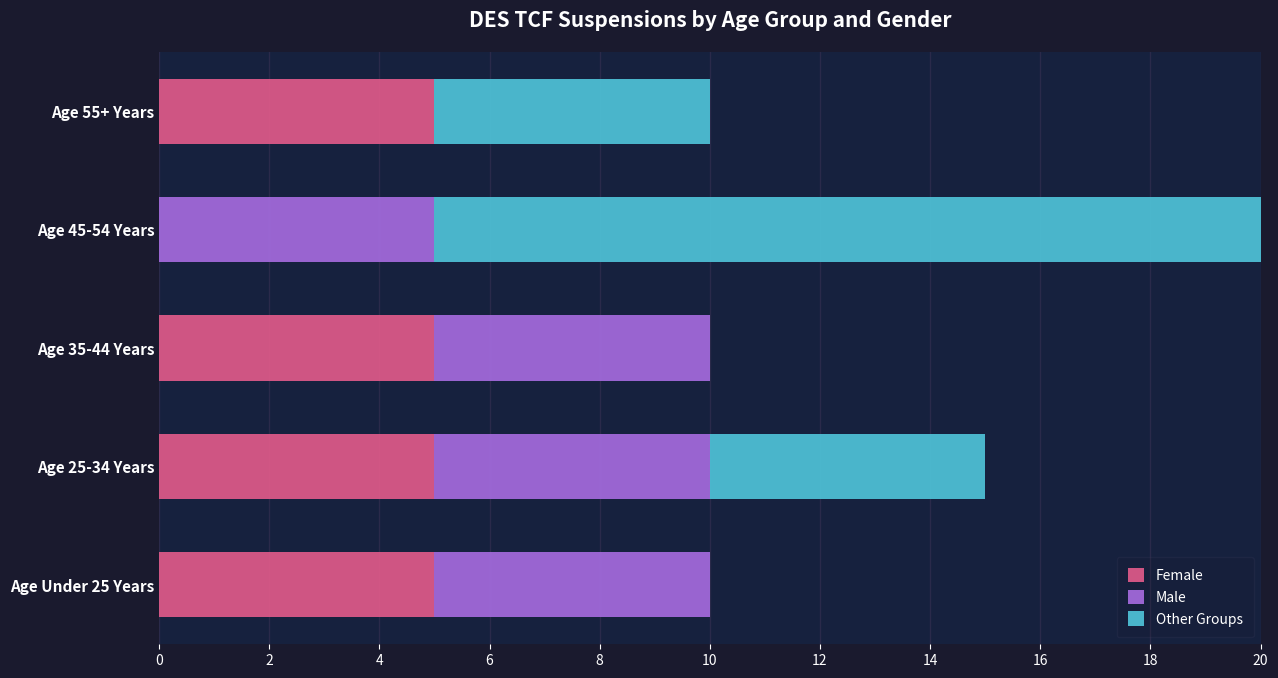

The Female series shows 9 at Age 25-34 Years. True or false?

False